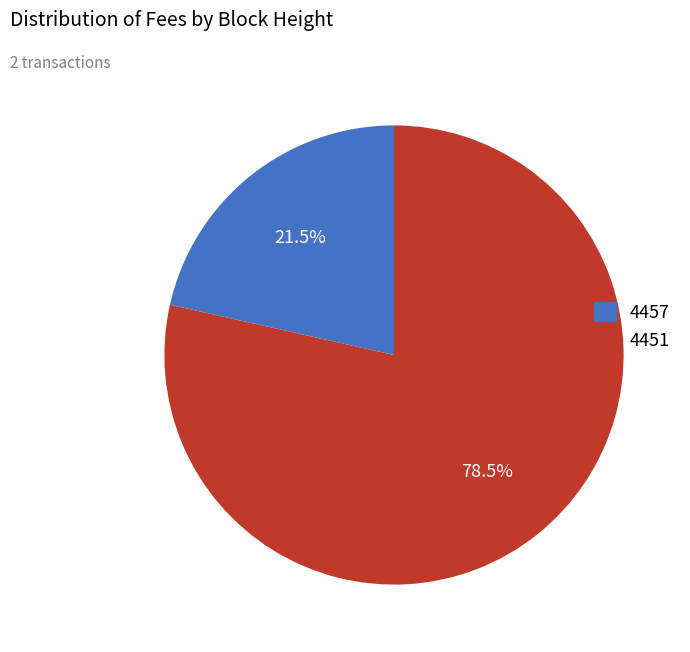

Does 4451 account for over 50% of the chart?

Yes